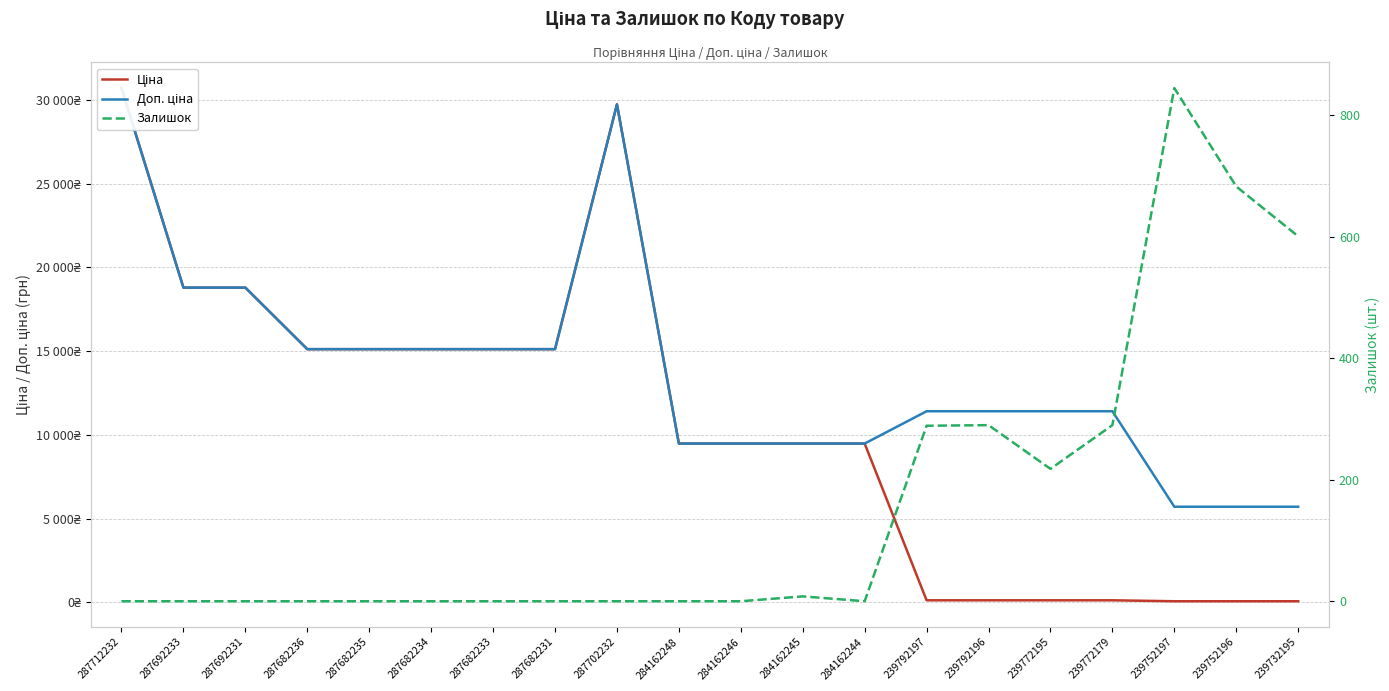

What is the difference between the highest and lowest values at 287682235?

15120.0